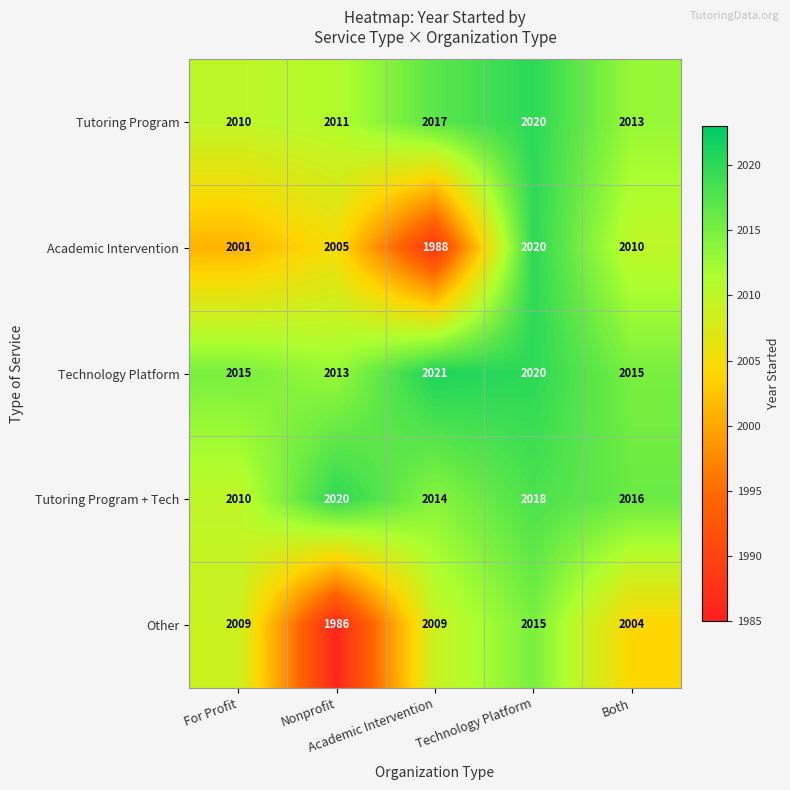

At how many categories does at least one series exceed 2009?

5